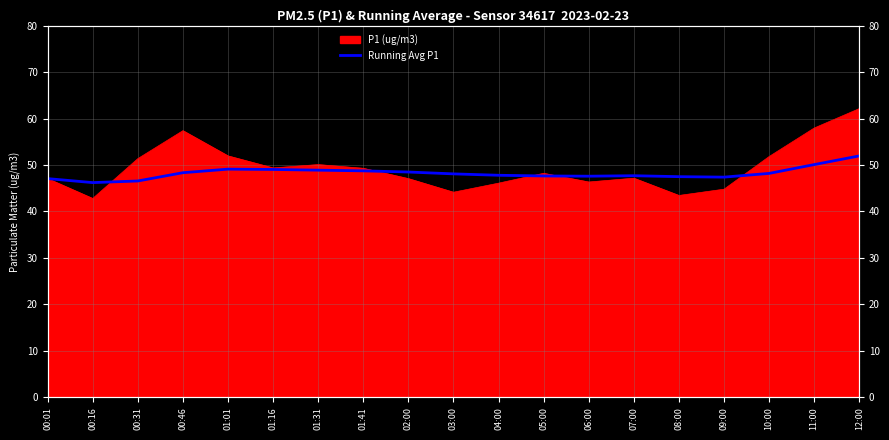

Which label corresponds to the largest value in the chart?

12:00